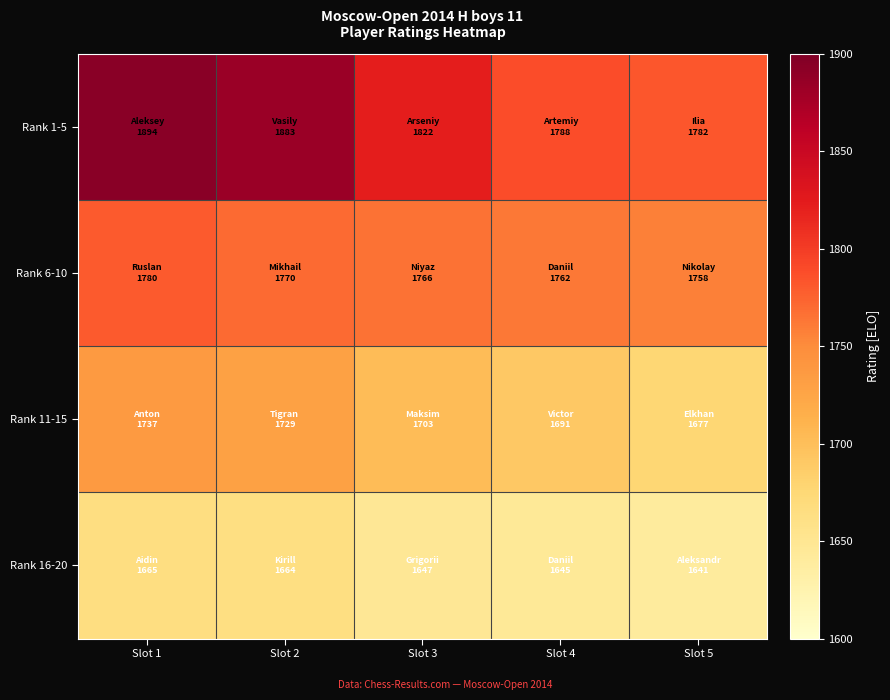

Which series has the largest total across all categories?

Rank 1-5